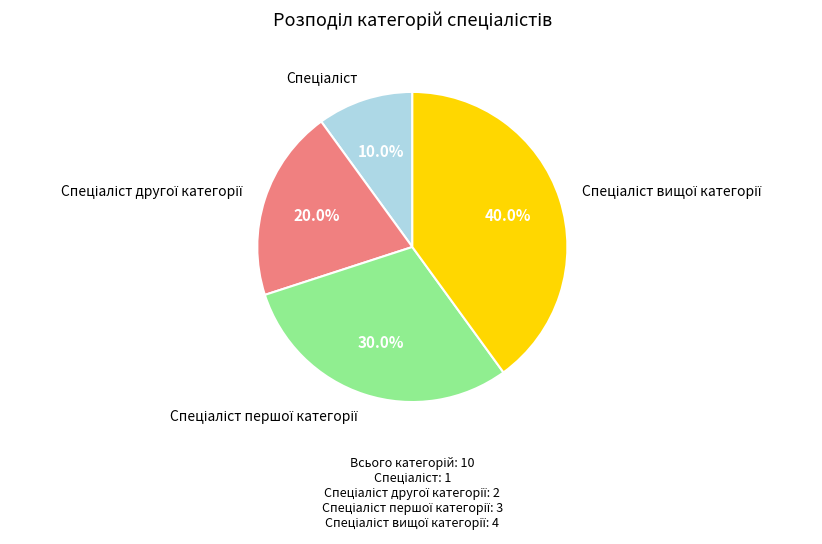

How many slices are in this pie chart?

4